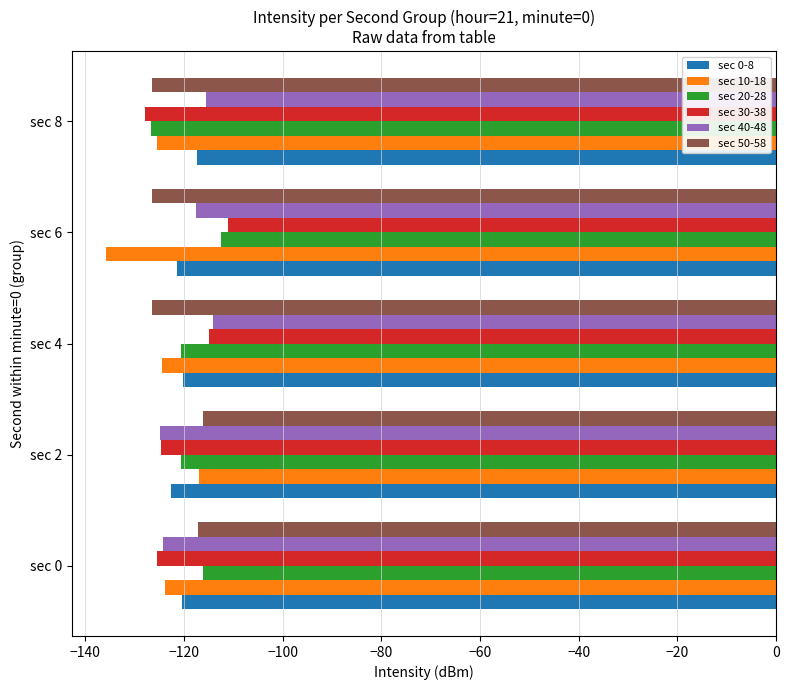

What is the difference between the highest and lowest values at sec 4?

12.5